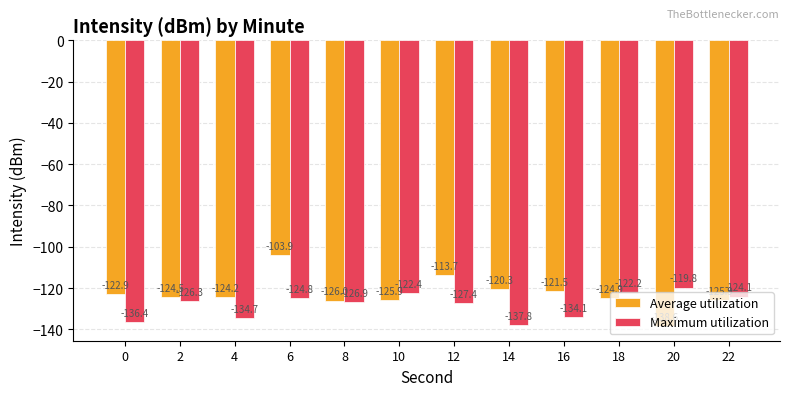

What is the value of the Average utilization bar at the 11th from the left?

-138.6